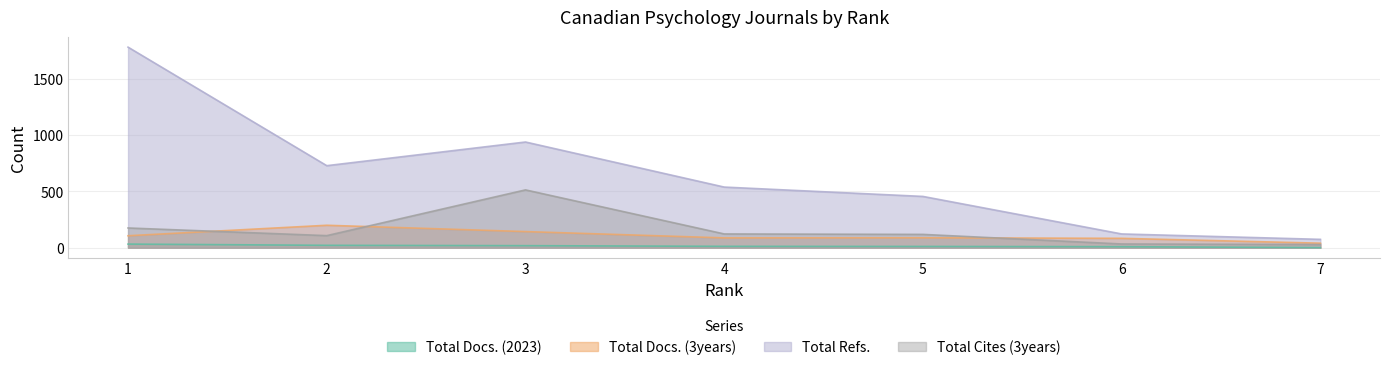

Which label corresponds to the smallest value in the chart?

7